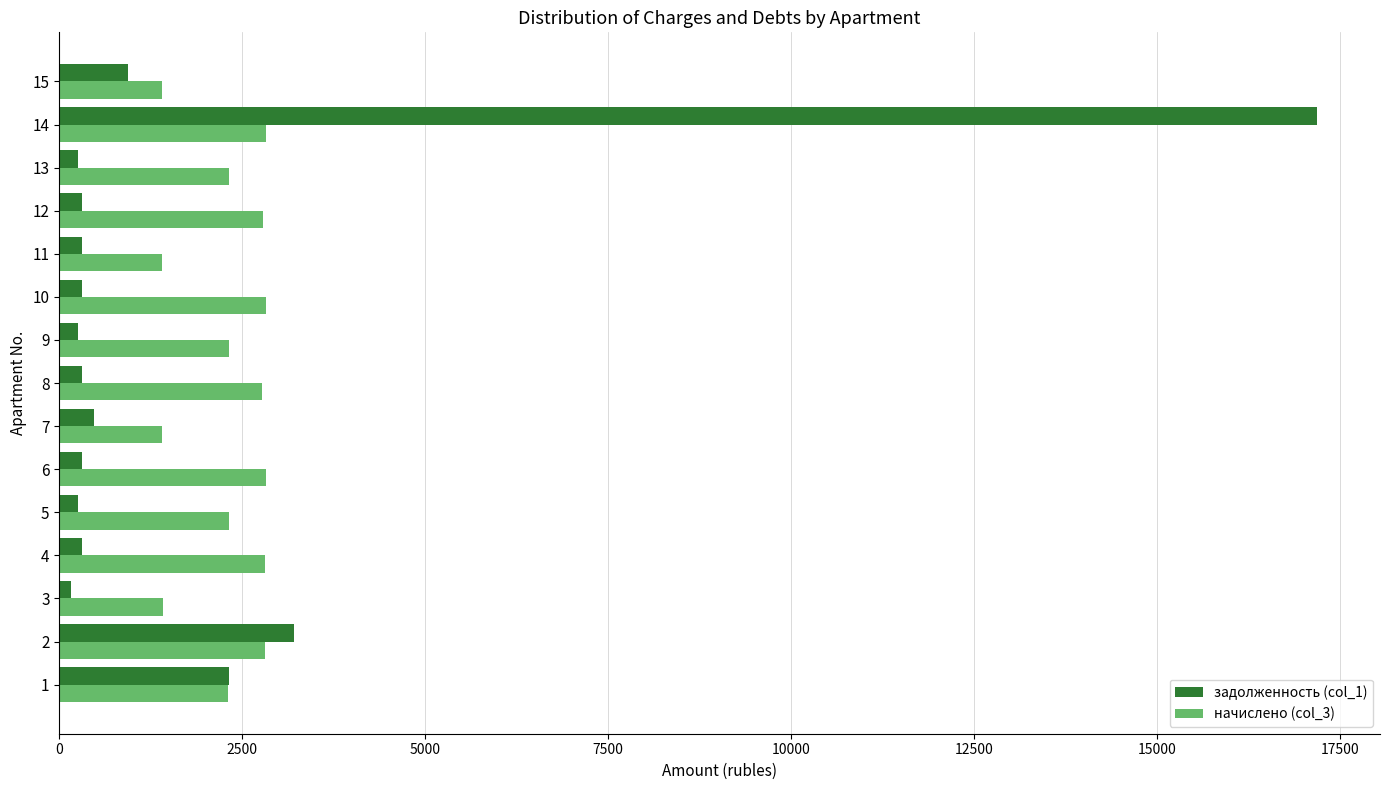

The задолженность (col_1) series shows 398.4 at 14. True or false?

False